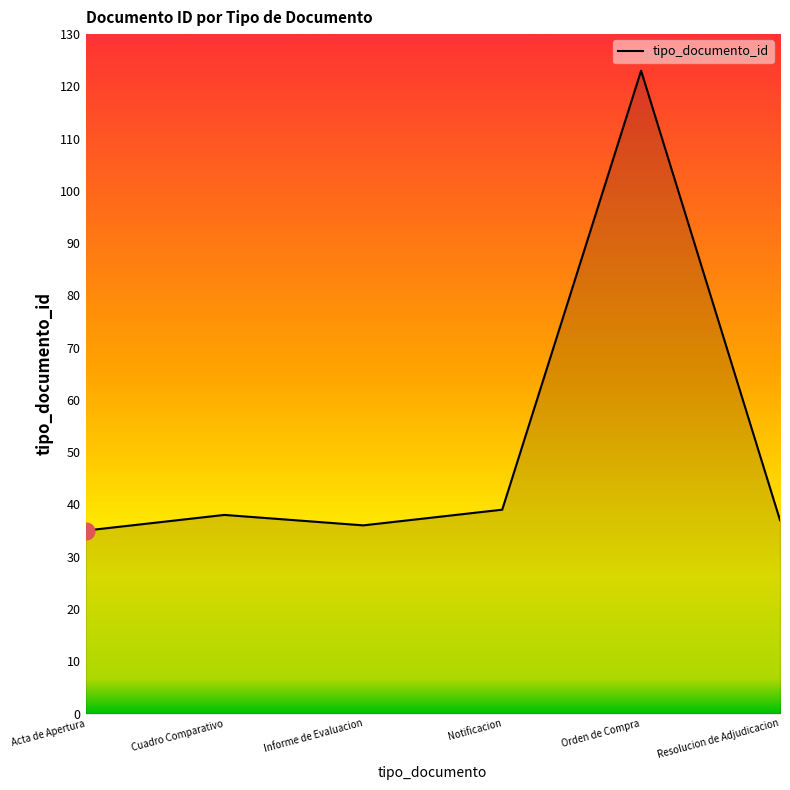

What is the average value?

51